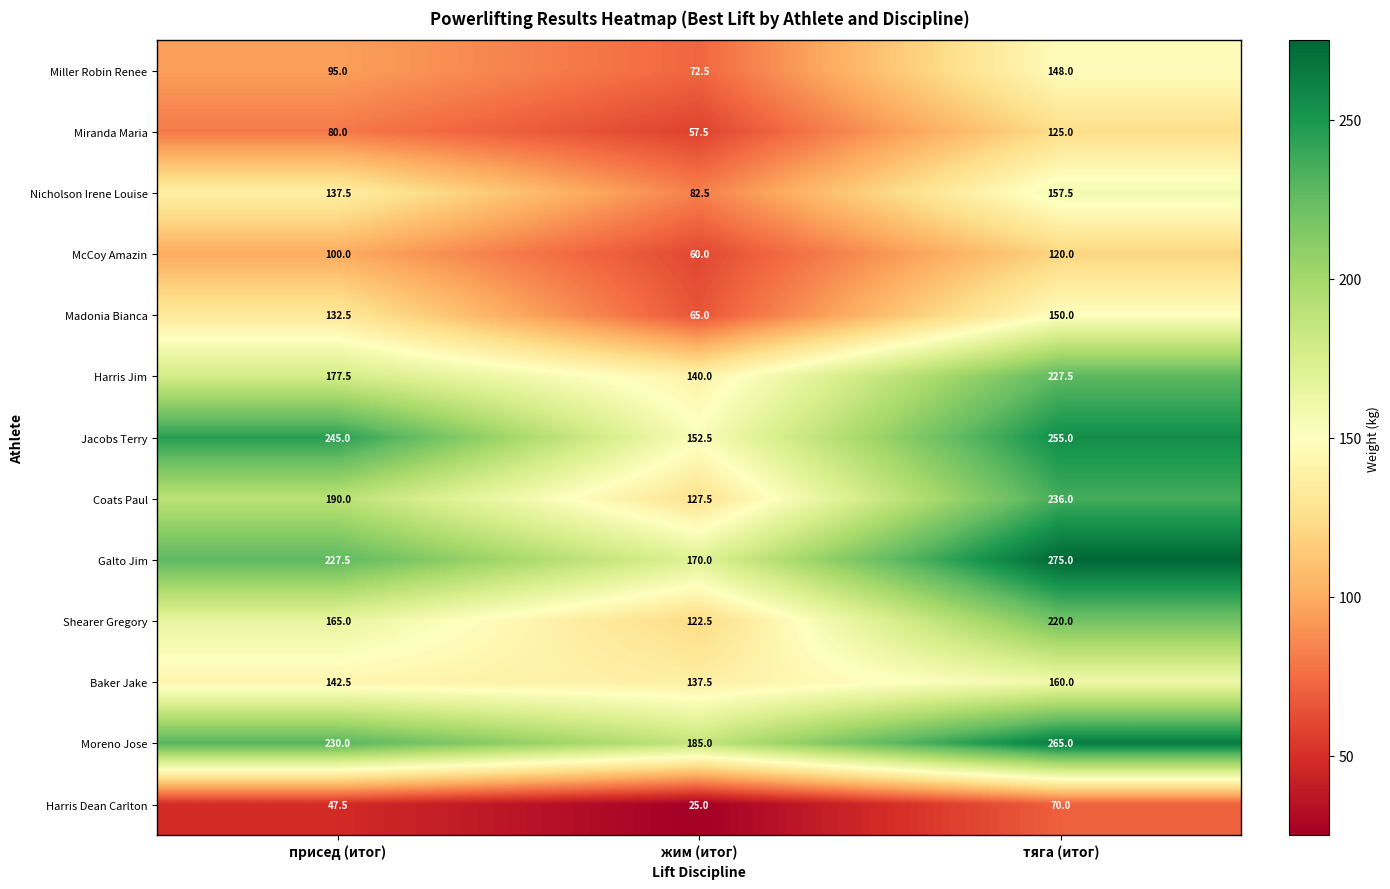

Where is McCoy Amazin nearest to the value 90?

присед (итог)